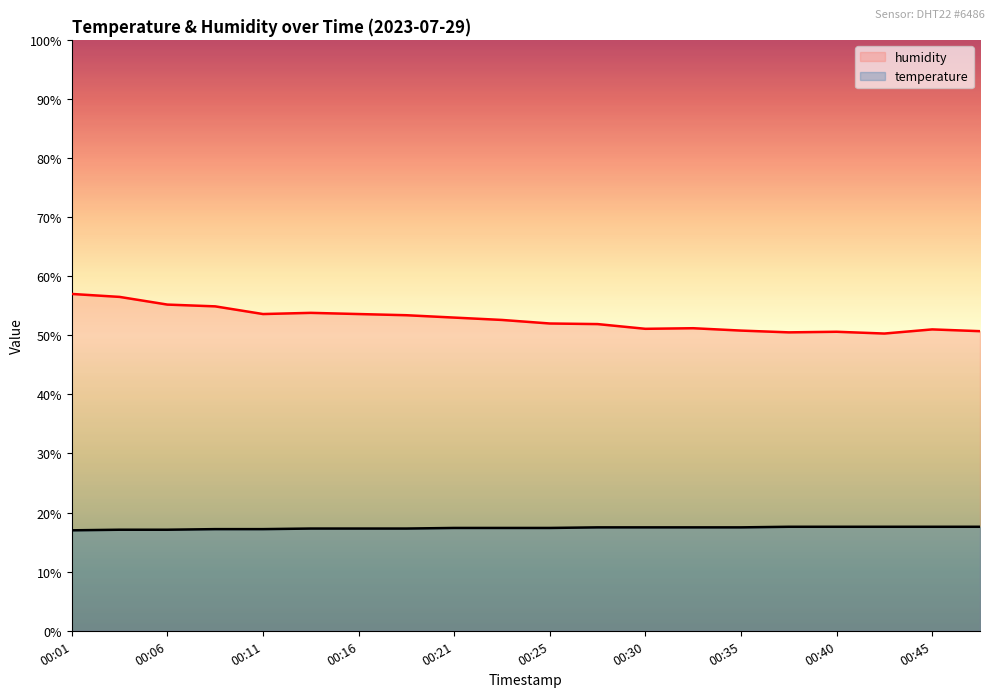

Between 00:13 and 00:47, which series saw the biggest shift?

humidity